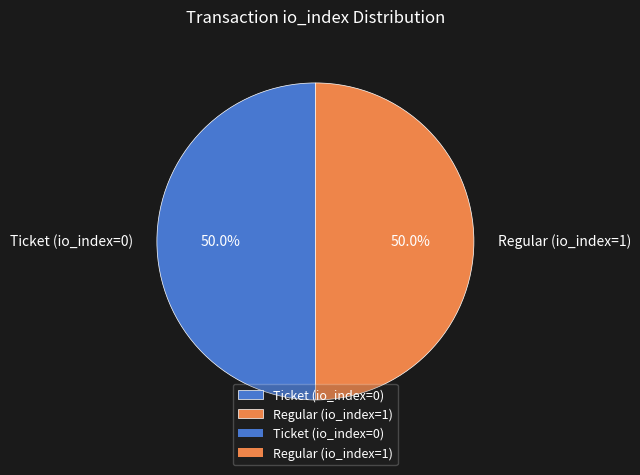

The Regular (io_index=1) slice represents 99% of the pie. True or false?

False